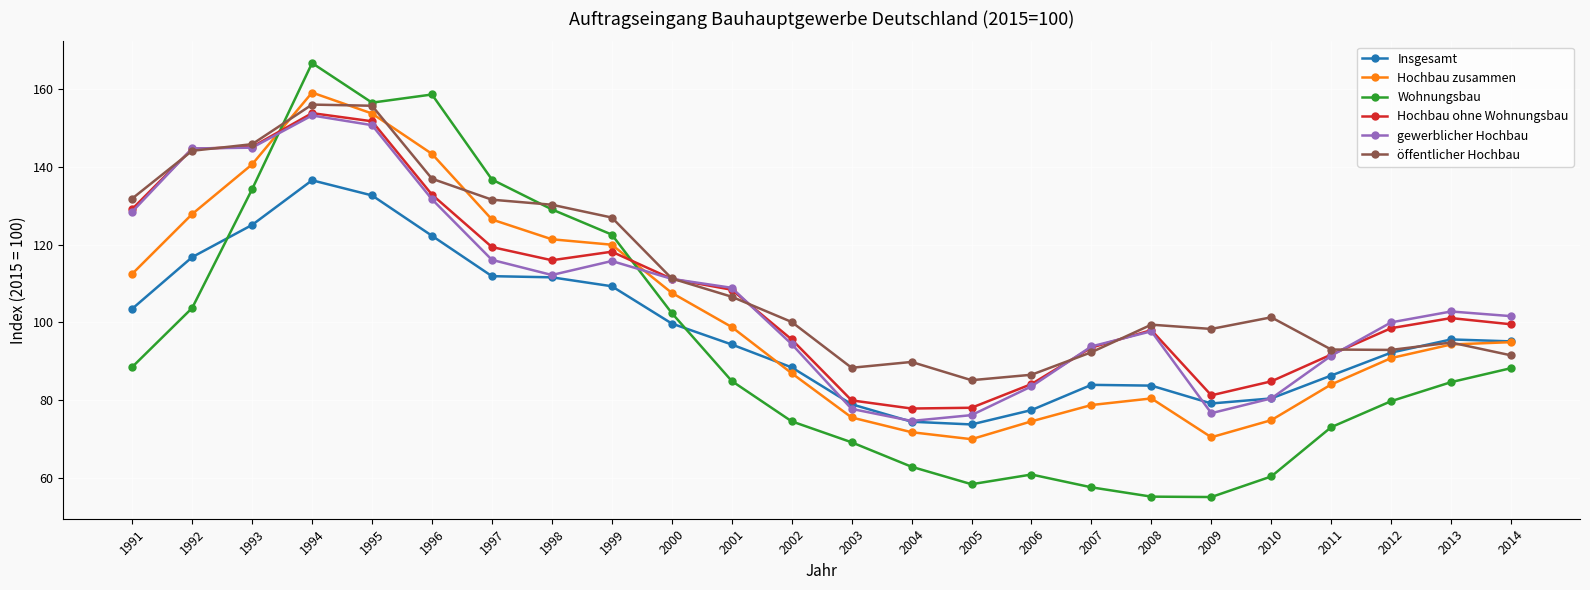

What is the approximate value of Insgesamt at 2003?

78.9